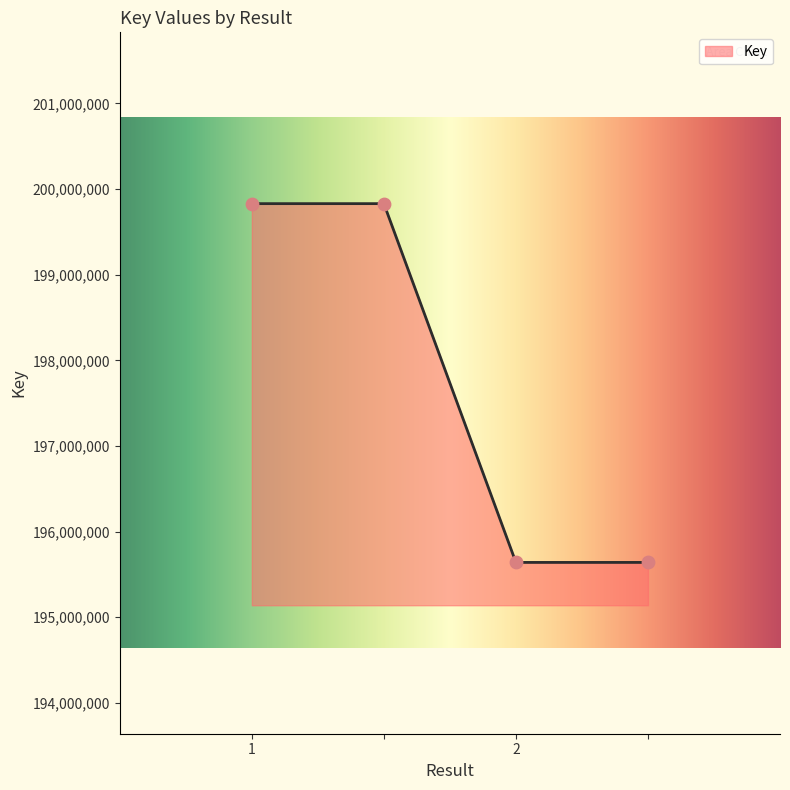

What is the difference between the second highest and minimum values?

4188646